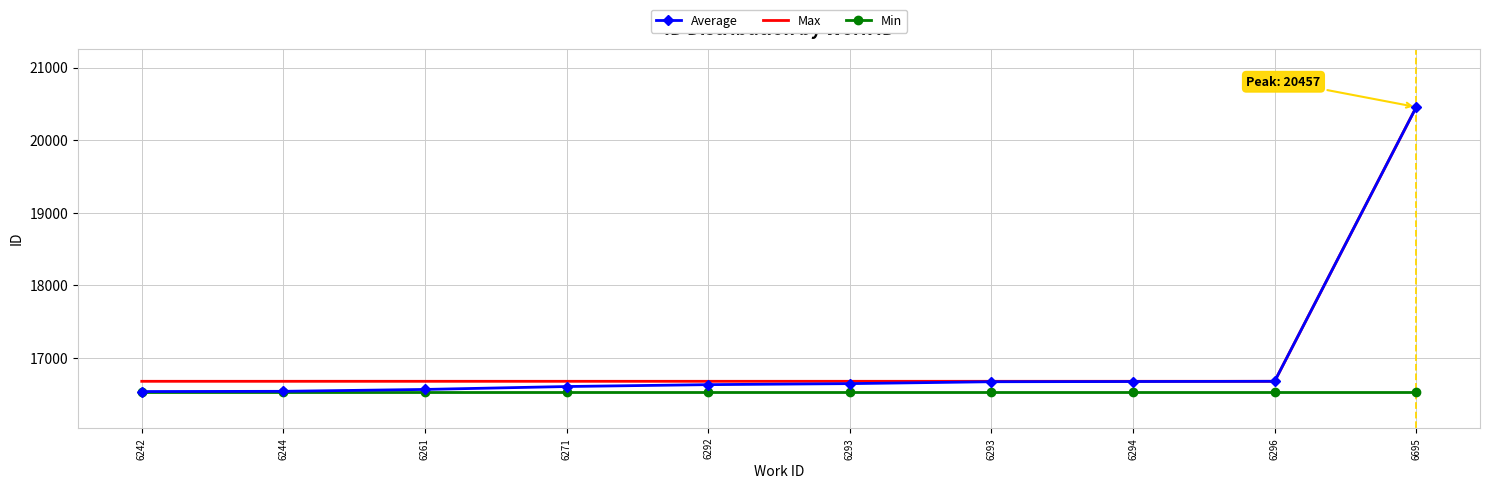

Is the value of Average at 6261 greater than the value of Max at 6244?

No